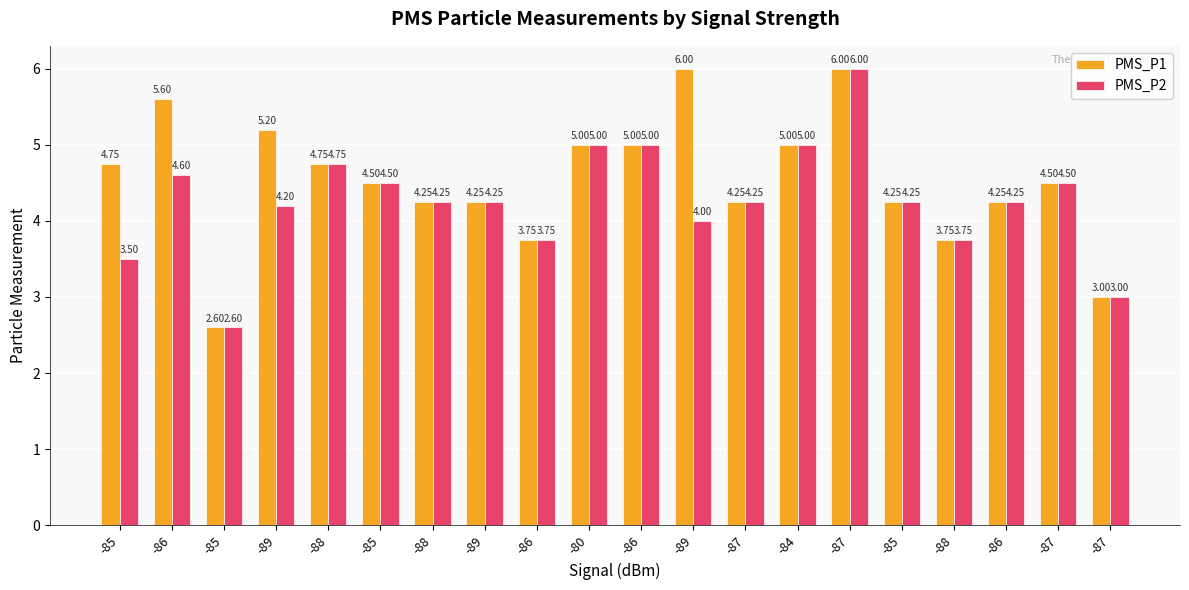

How many bars are there in total?

40